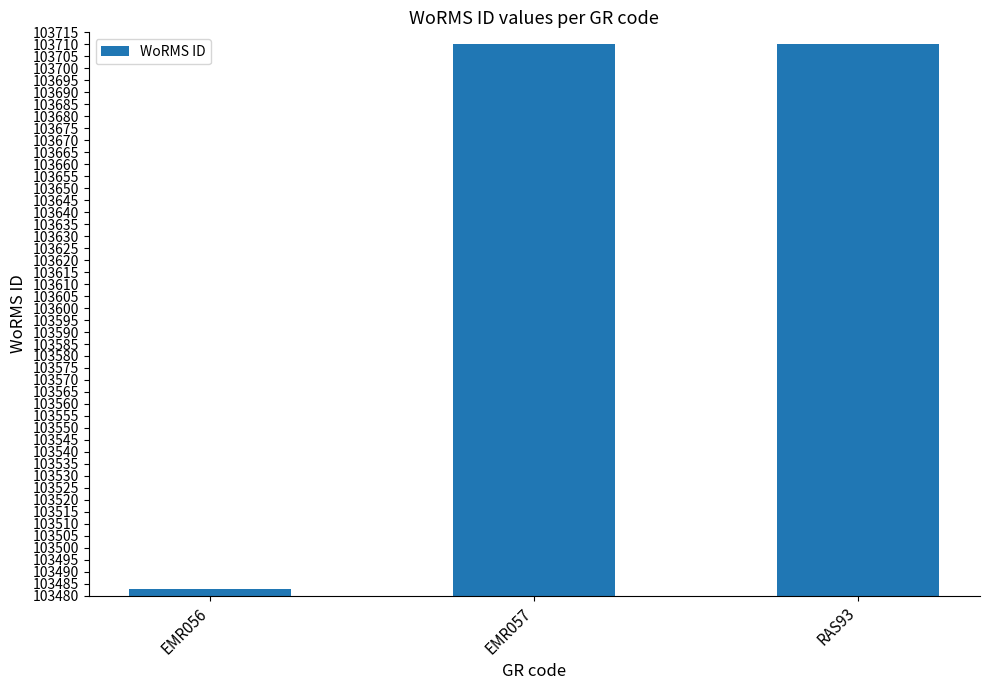

What is the value of the 1st bar from the left?

103483